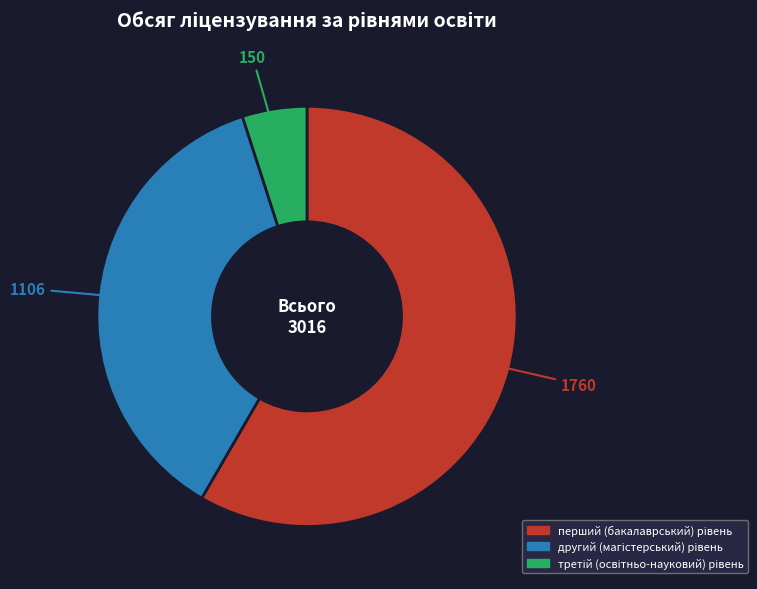

Is there a majority slice in this chart?

Yes